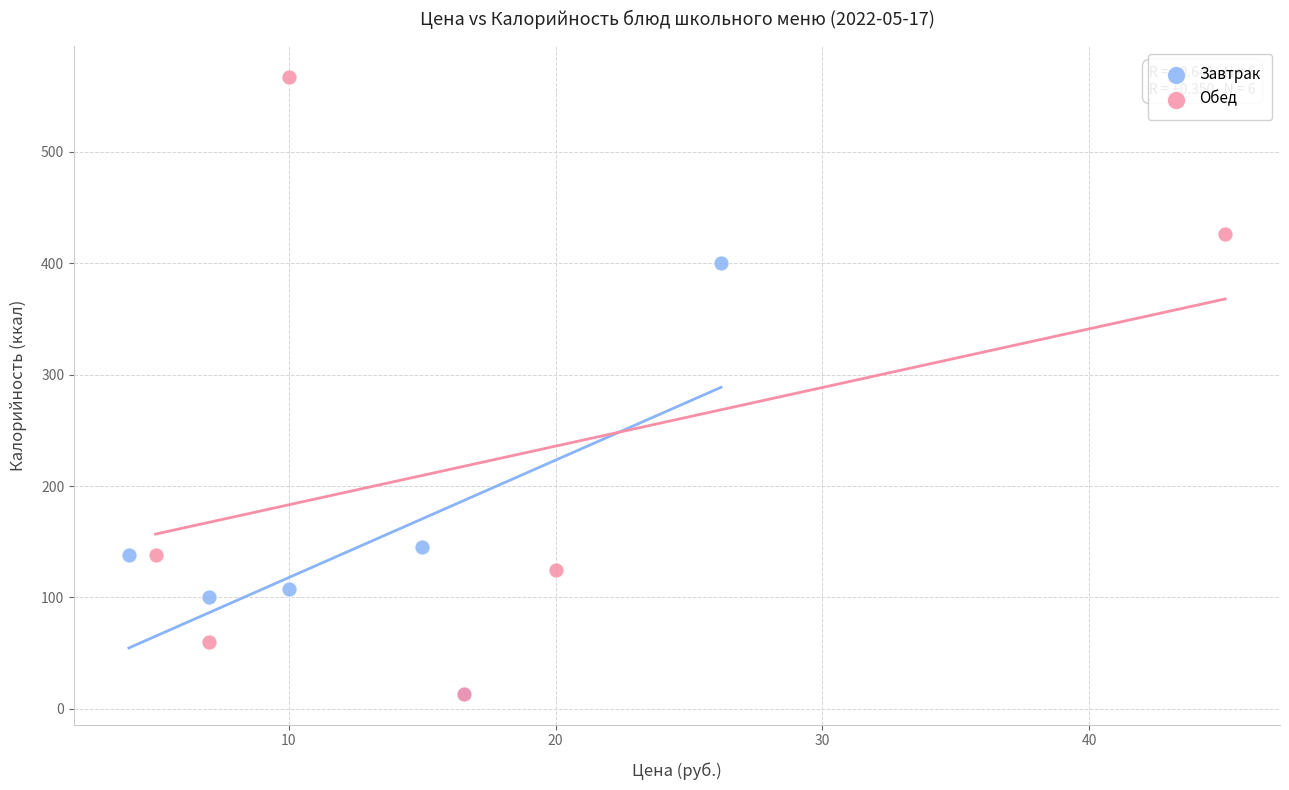

Which series has the largest Y range (max minus min)?

Обед